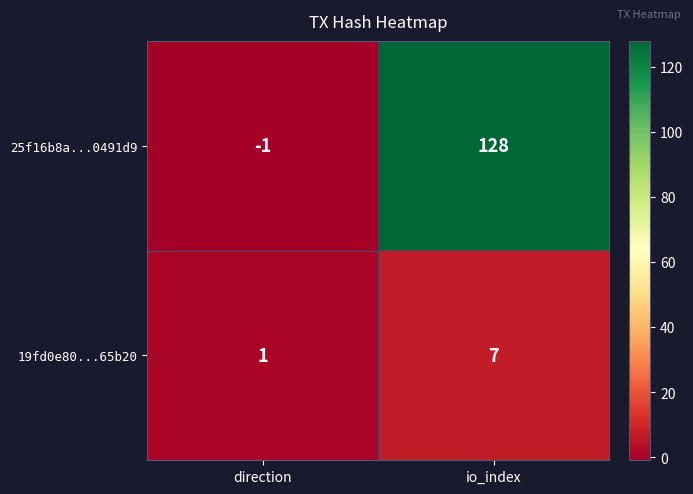

Reading left to right, extract all data points from this chart.

25f16b8a...0491d9: direction=-1	io_index=128
19fd0e80...65b20: direction=1	io_index=7